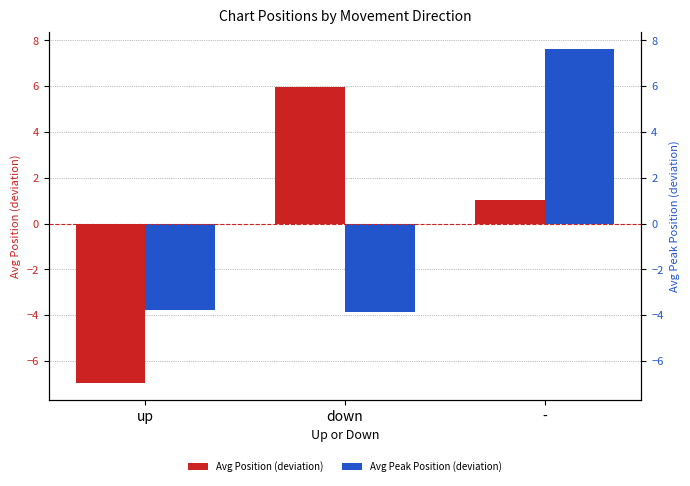

Where is Avg Peak Position (deviation) nearest to the value 1?

up